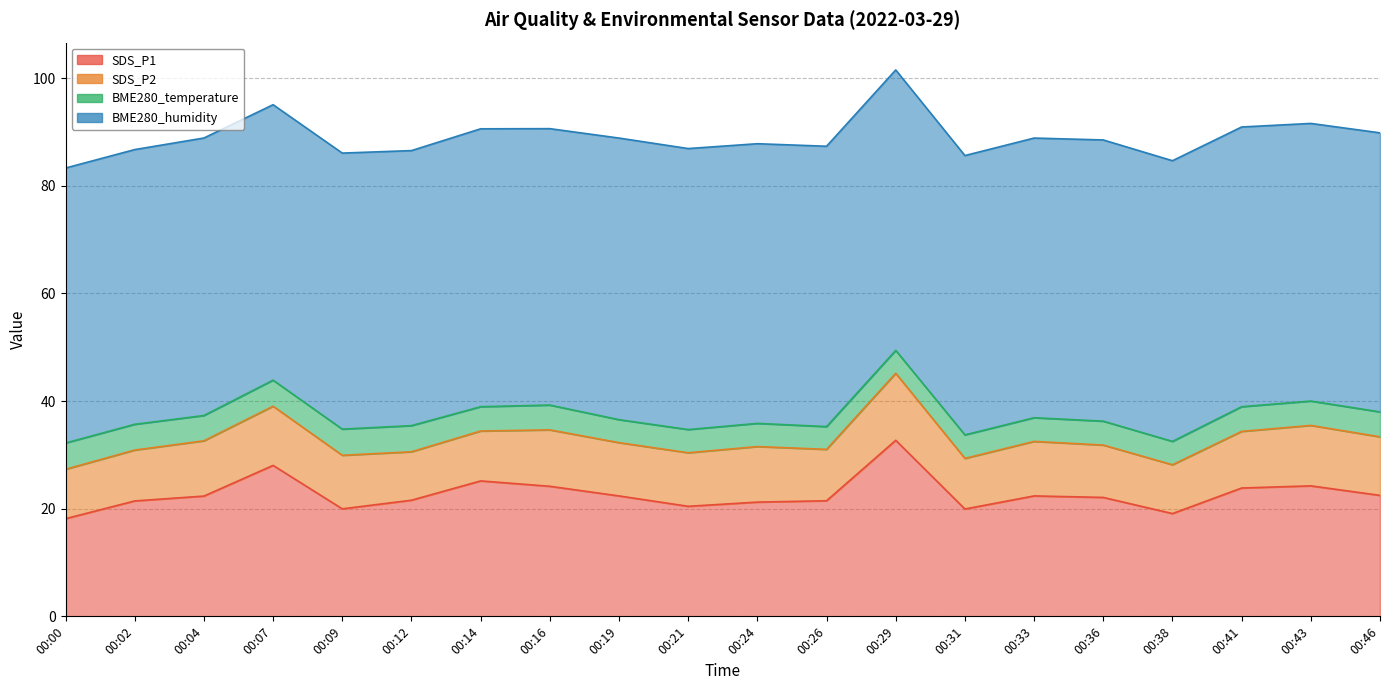

Which has a higher value, 00:33 or 00:31?

00:33